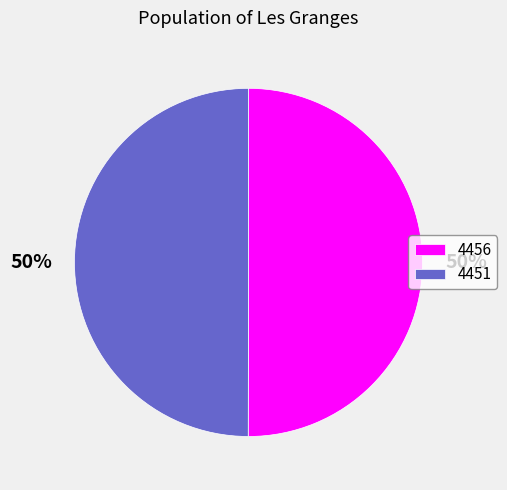

Is it true that 4456 is 50% of the pie?

True